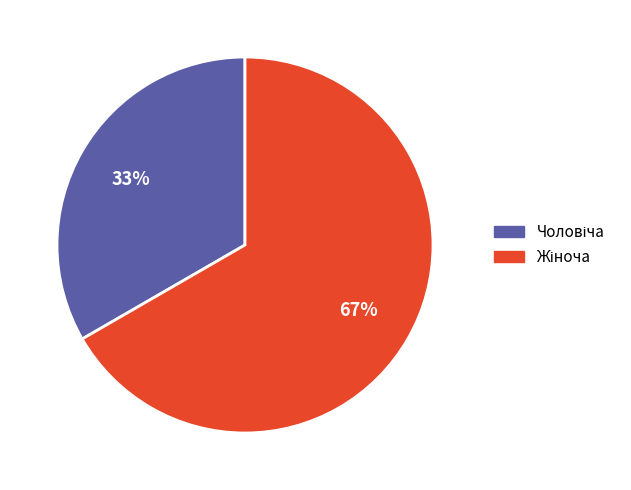

Is there any slice that represents more than half of the pie?

Yes